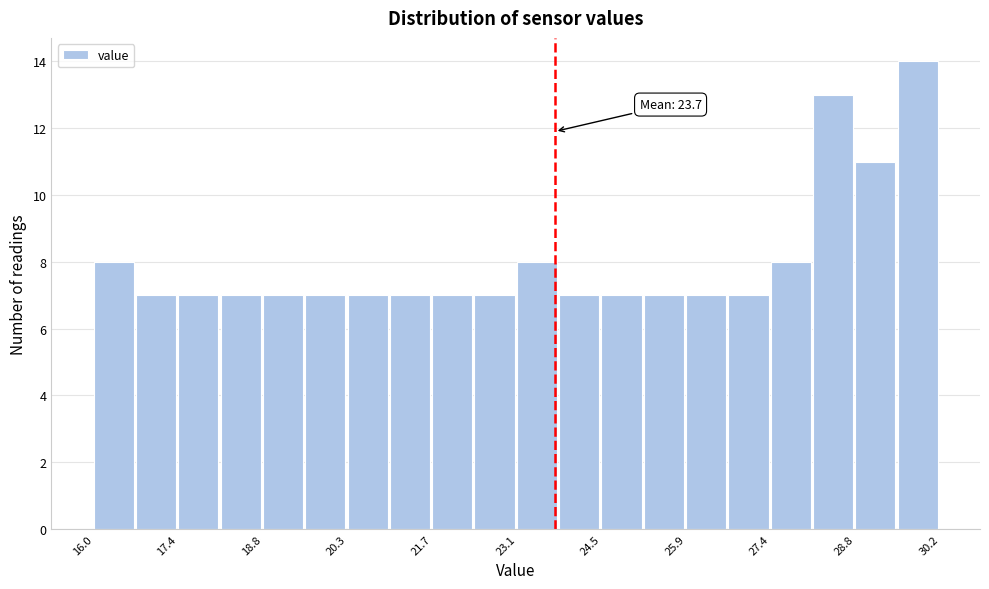

Read against the x-axis, roughly where is the centre of the tallest bar?

29.8